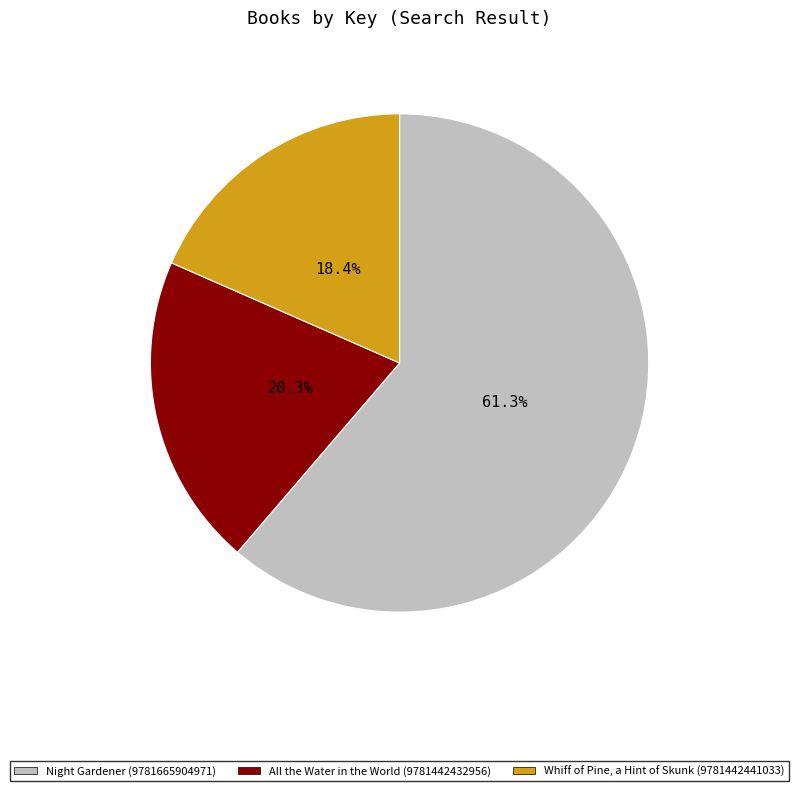

What percentage do Whiff of Pine, a Hint of Skunk (9781442441033) and All the Water in the World (9781442432956) together represent?

38.7%